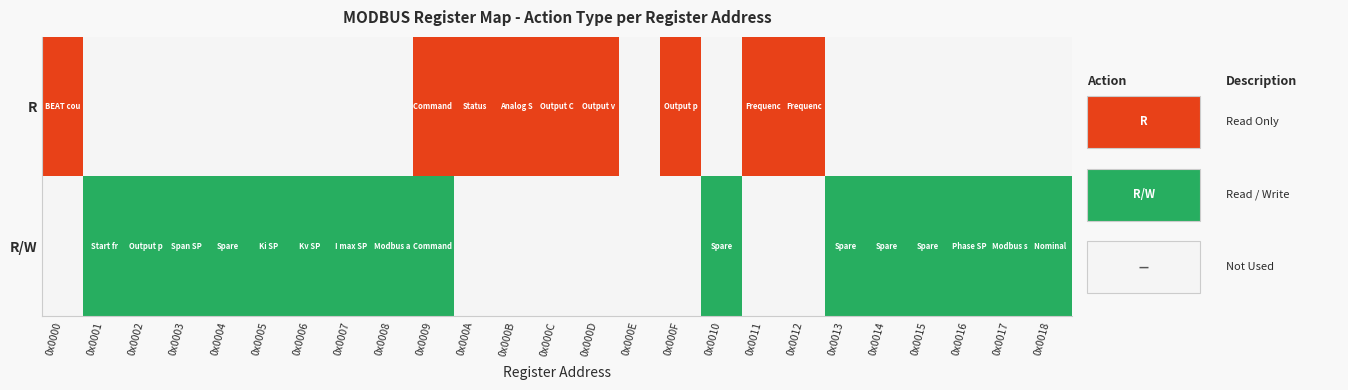

Between 0x000F and 0x0012, which is larger?

0x000F